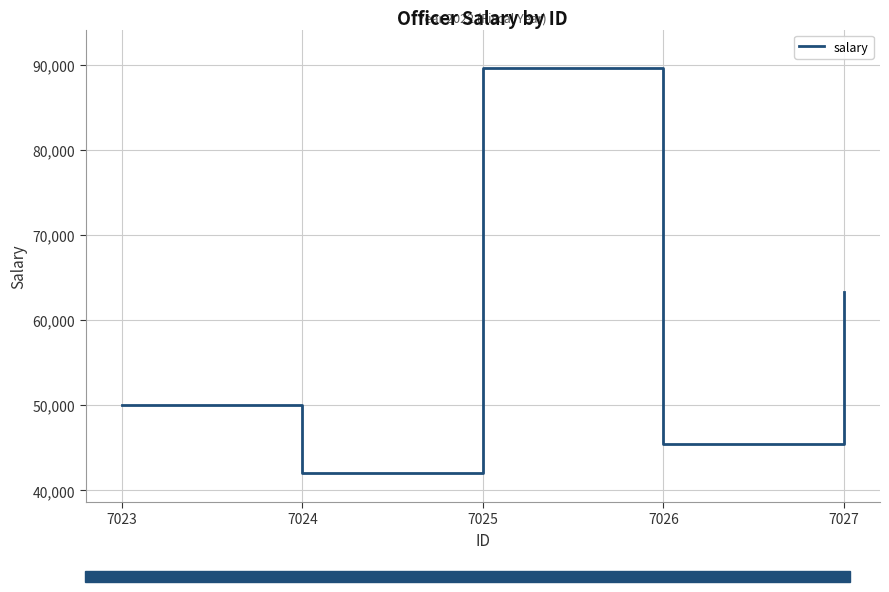

Is it true that the value at 7026 is 64999?

False